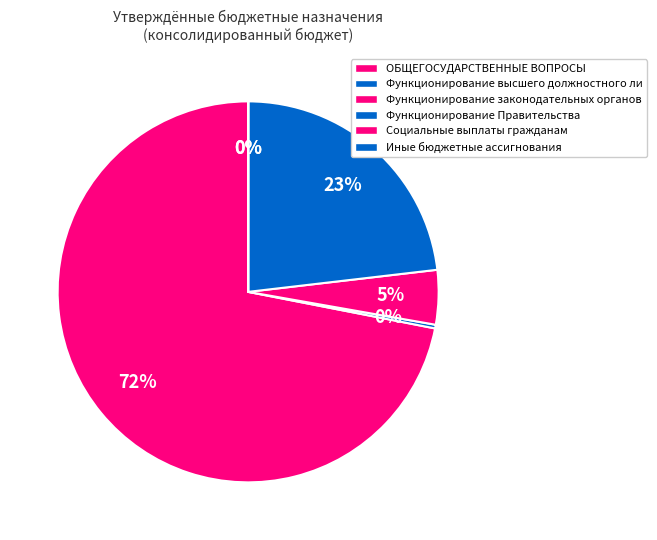

Which has a higher value, Социальные выплаты гражданам or Функционирование законодательных органов?

Функционирование законодательных органов